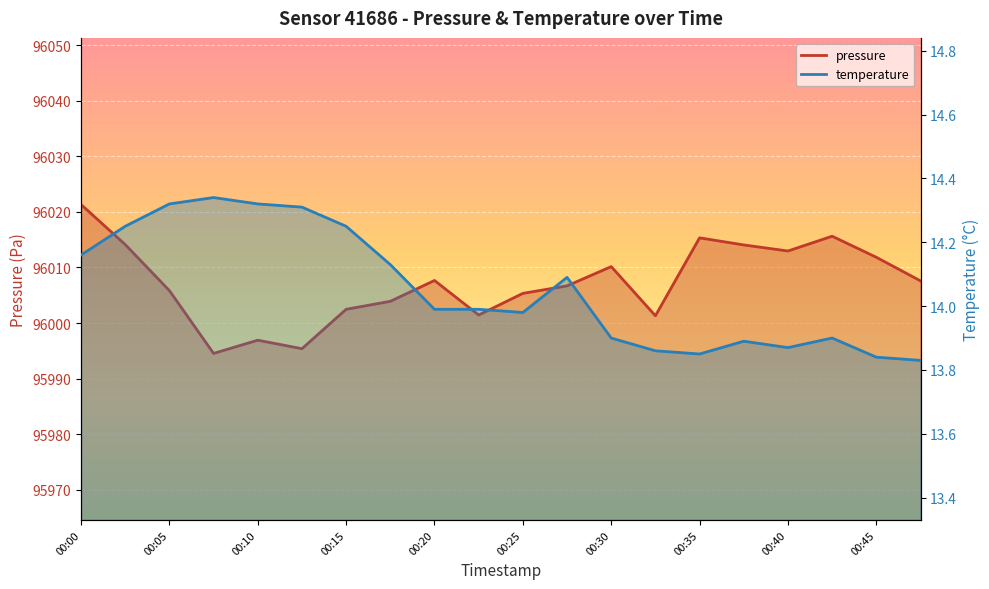

The value of pressure at 00:10 is 95996.9. True or false?

True